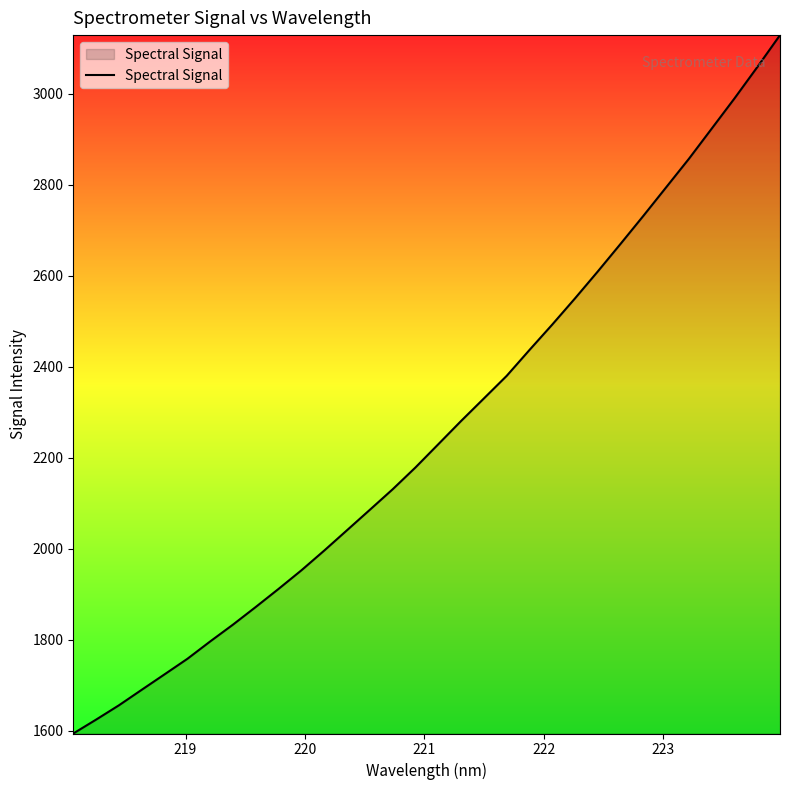

How many lines are shown in the chart?

1